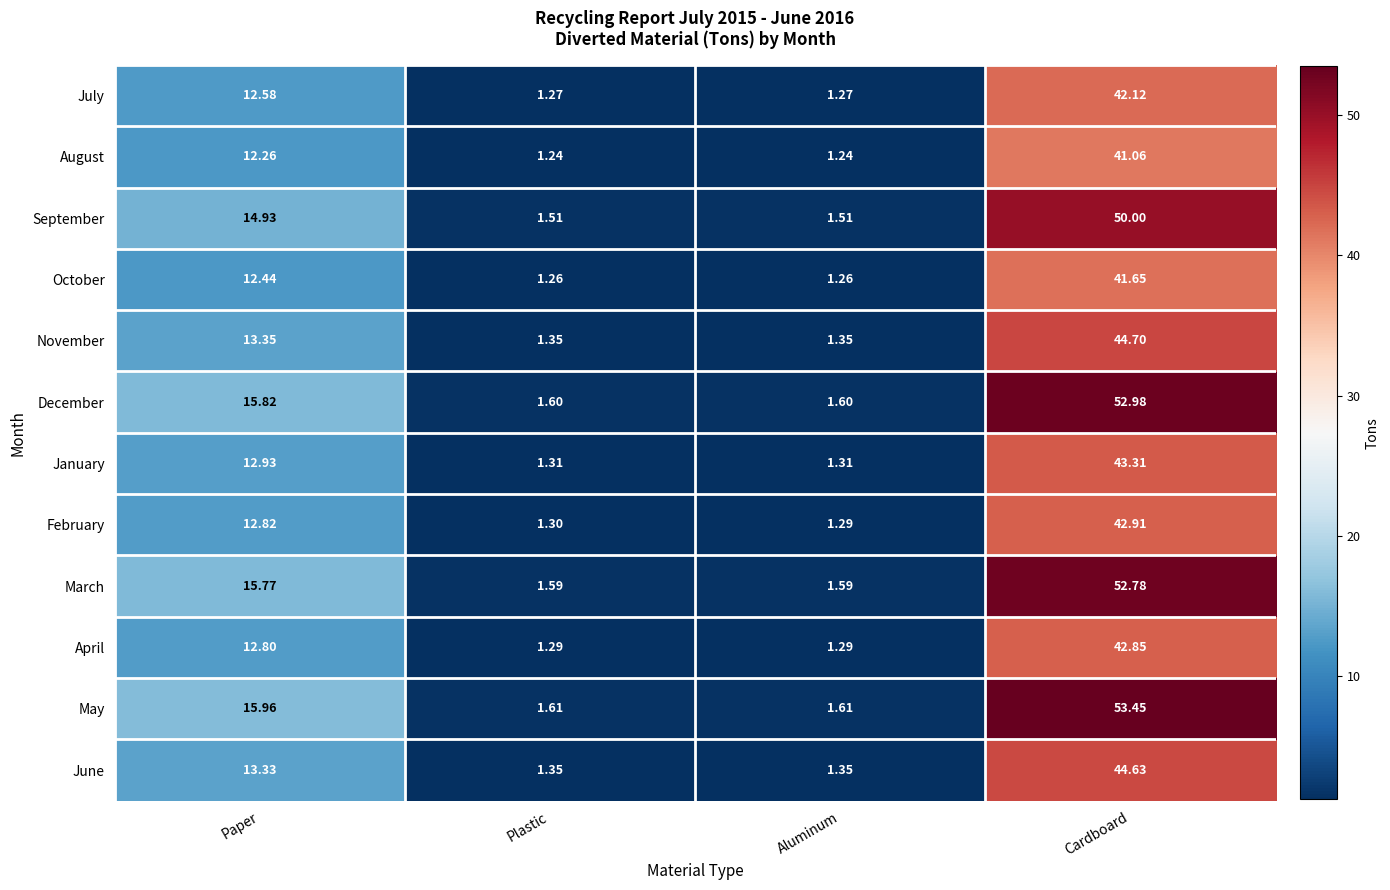

At which label does December first exceed 15?

Paper